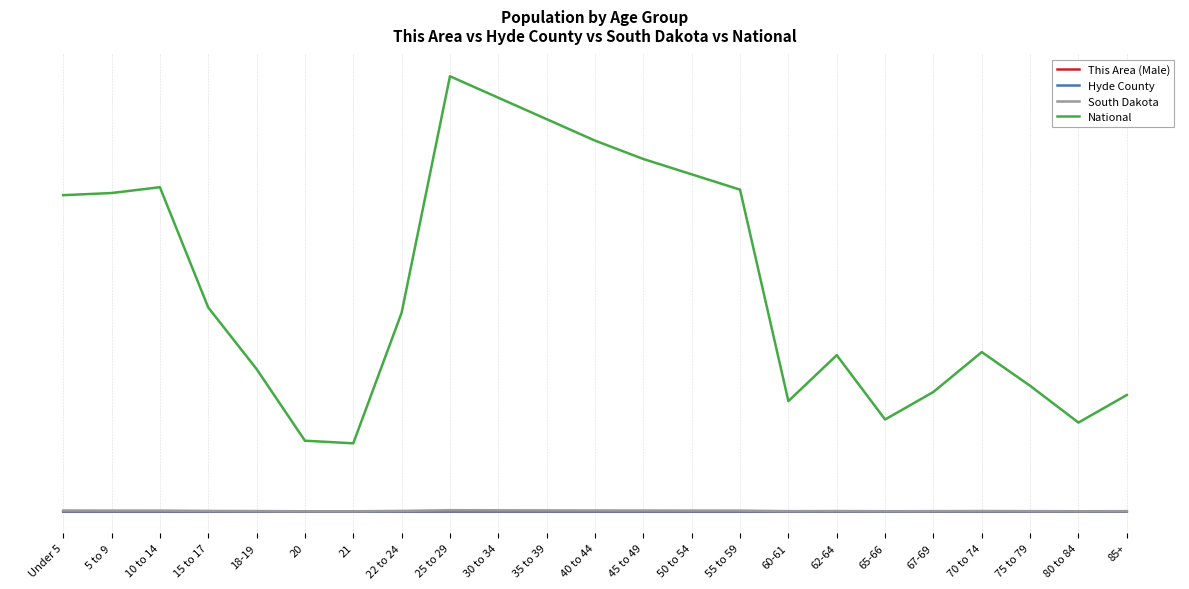

True or false: Hyde County has a value of 0.0 at 40 to 44.

False